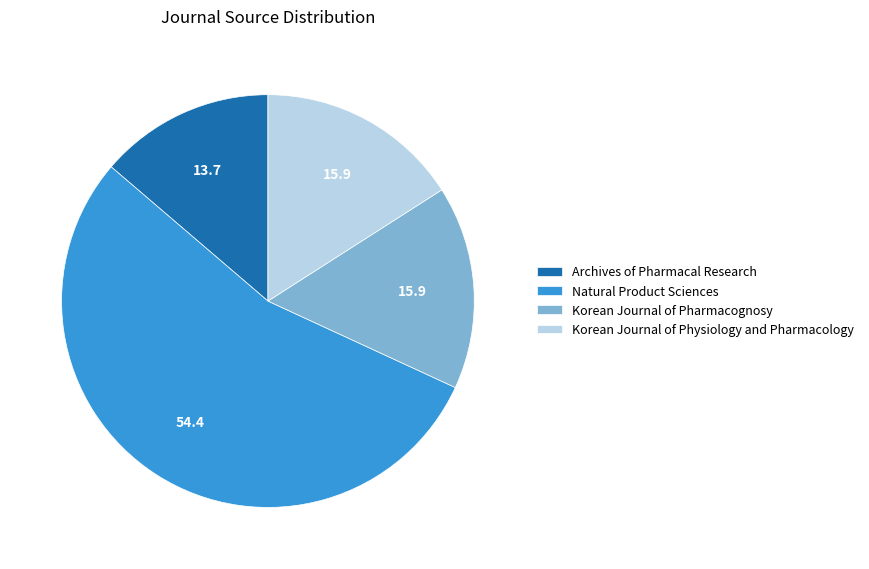

Count the number of slices in the pie.

4